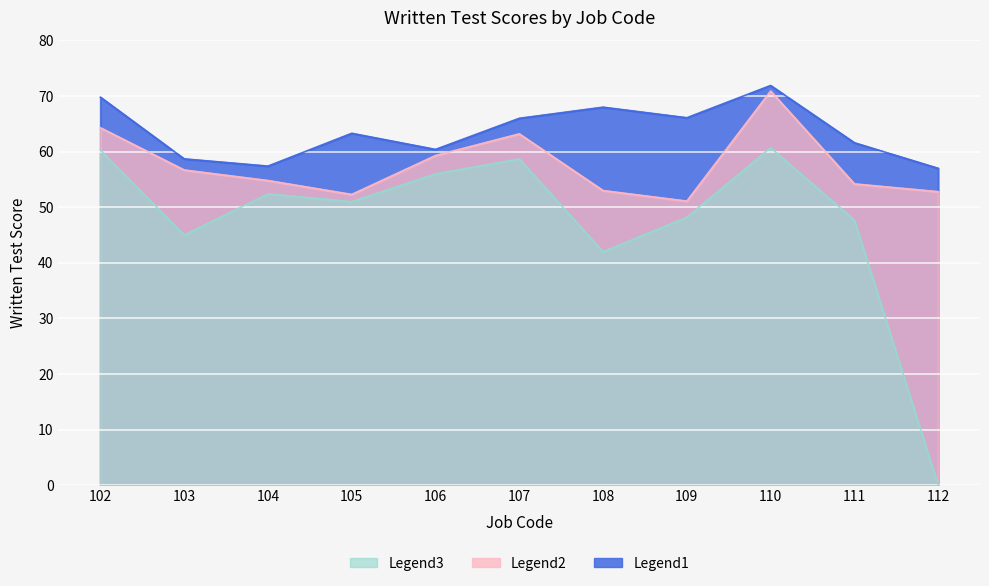

Rank the series at 109 from lowest to highest value.

Legend3 (Rank3 Score), Legend2 (Rank2 Score), Legend1 (Rank1 Score)